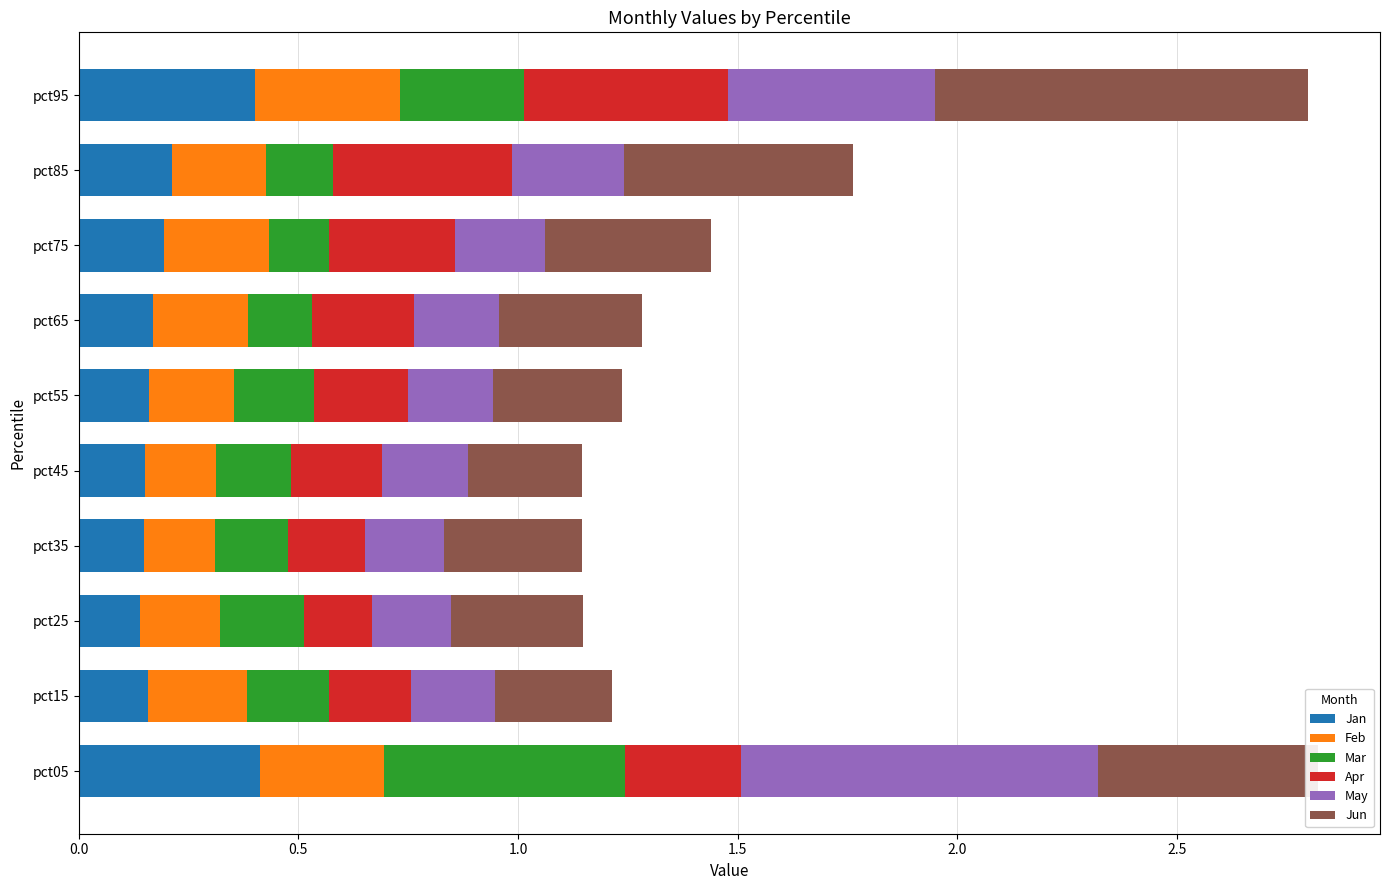

What are all the series names shown in the legend?

Jan, Feb, Mar, Apr, May, Jun